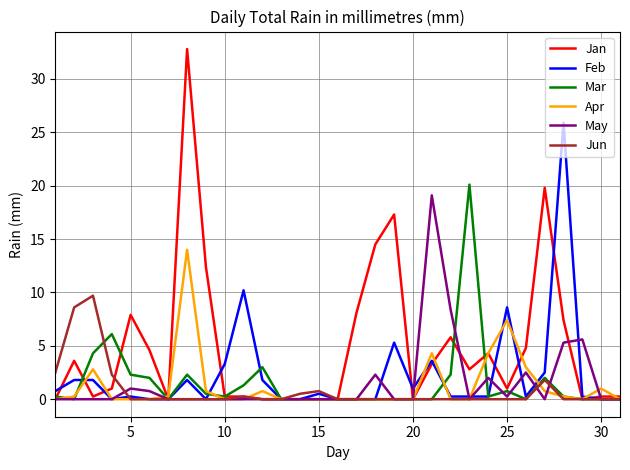

Which series has the widest spread of values?

Jan